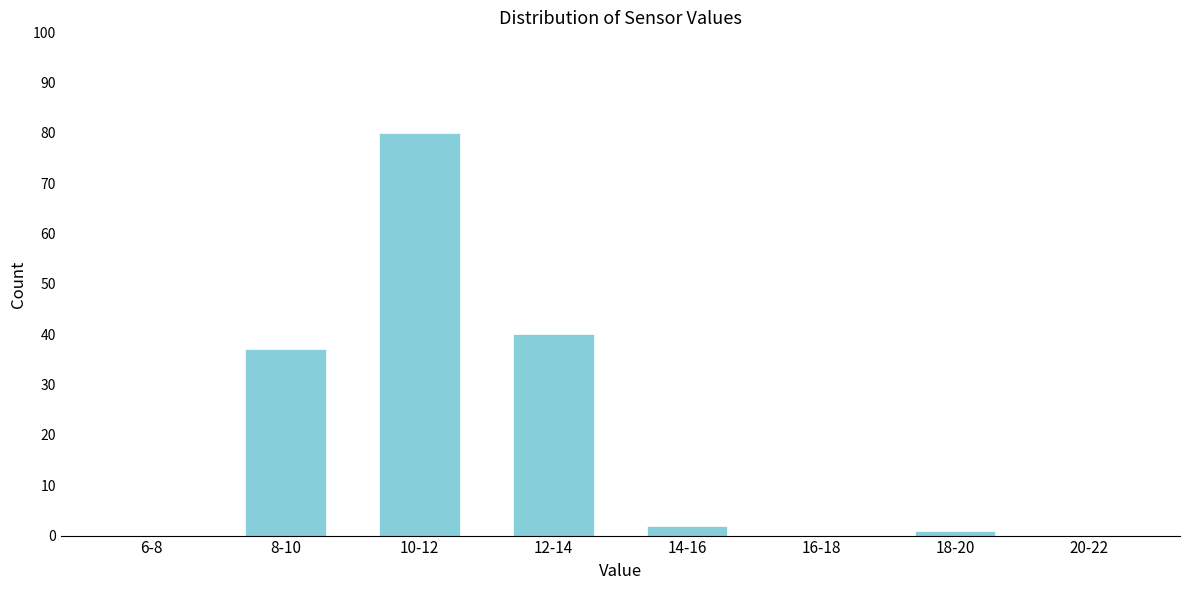

Reading right to left, what are all the values shown in this chart?

20-22=0	18-20=1	16-18=0	14-16=2	12-14=40	10-12=80	8-10=37	6-8=0